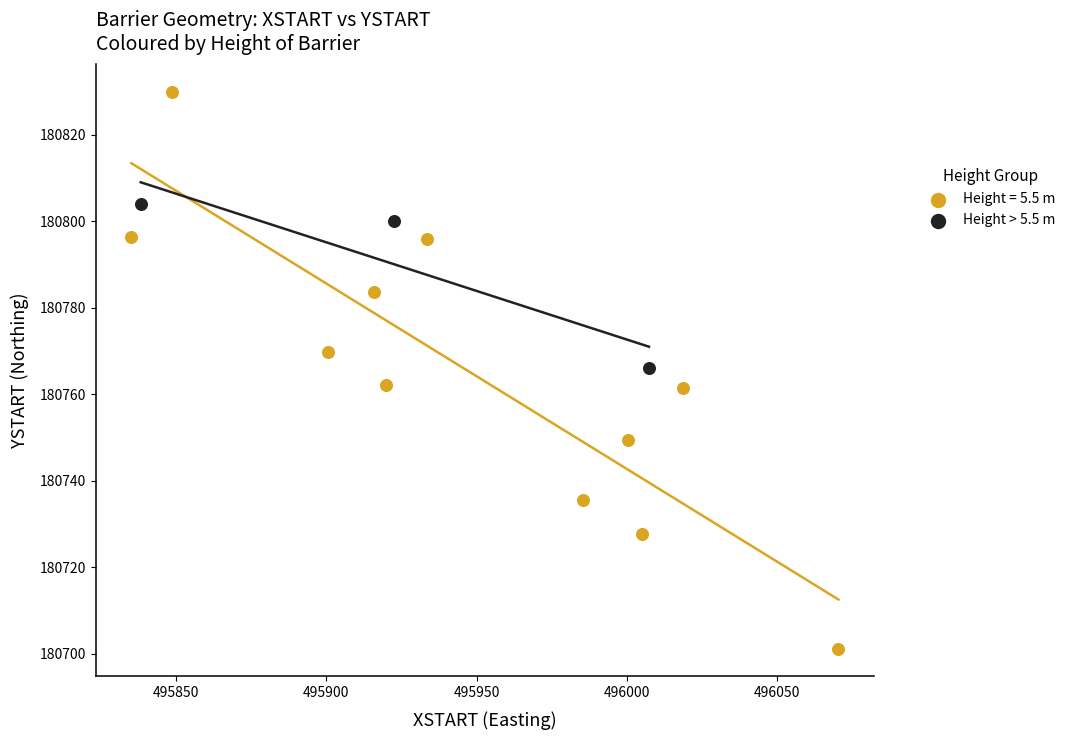

Which series contains the highest Y value?

Height = 5.5 m